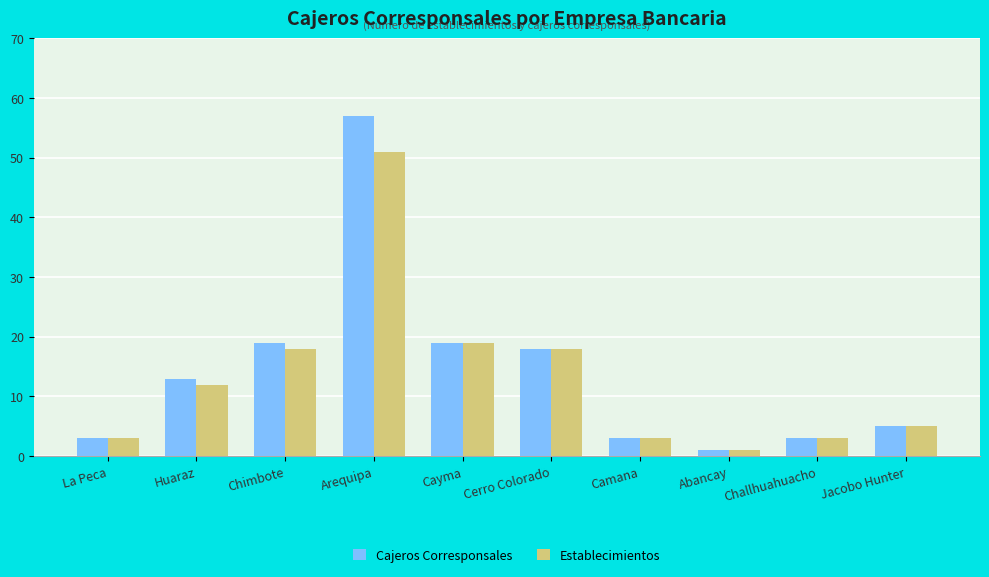

Are the bars grouped side by side (vs. stacked)?

Yes